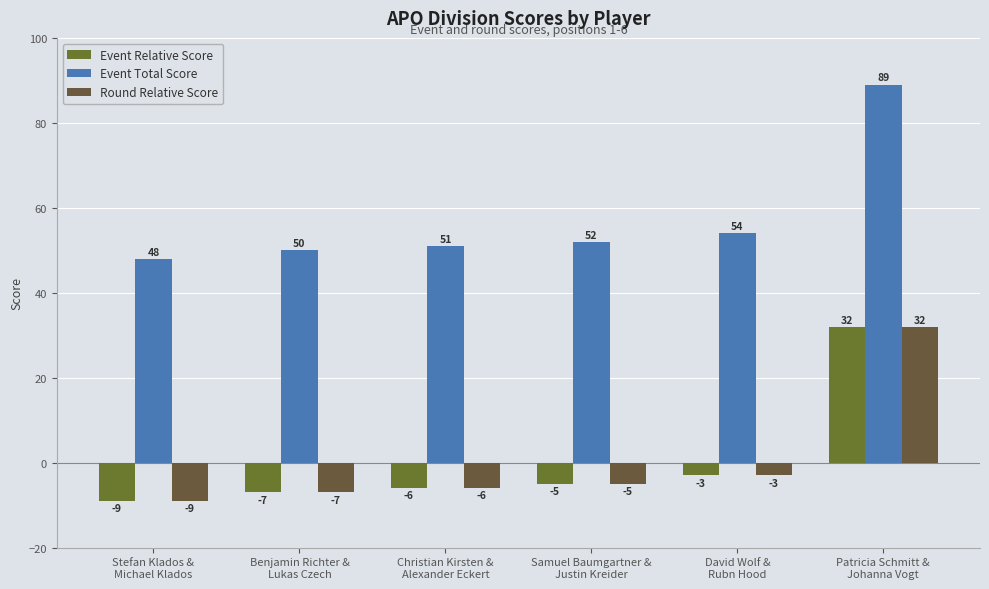

What value does the Event Relative Score series have at Patricia Schmitt &
Johanna Vogt?

32